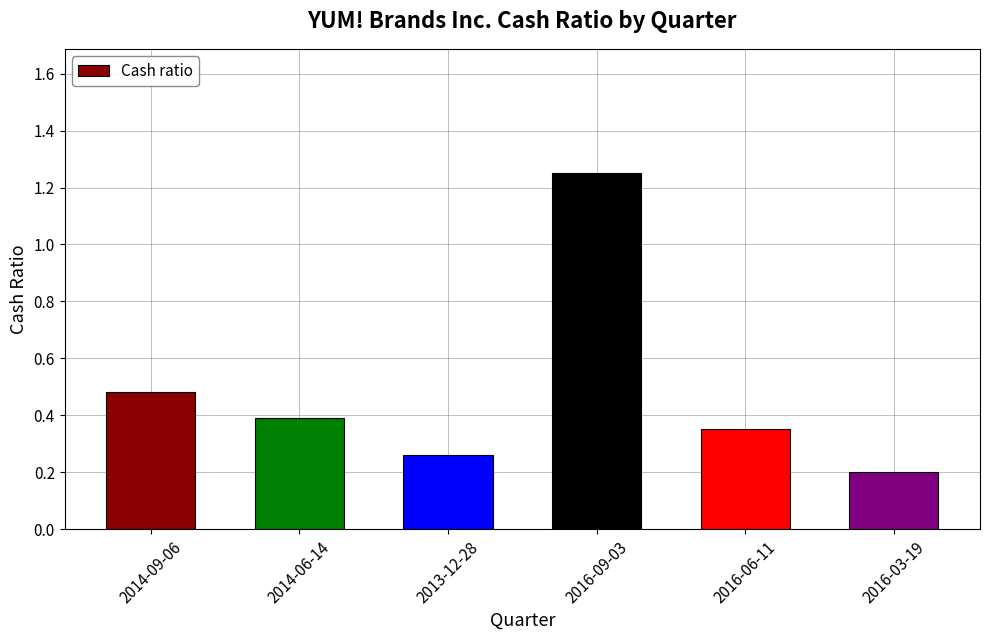

Are the bars grouped side by side (vs. stacked)?

No